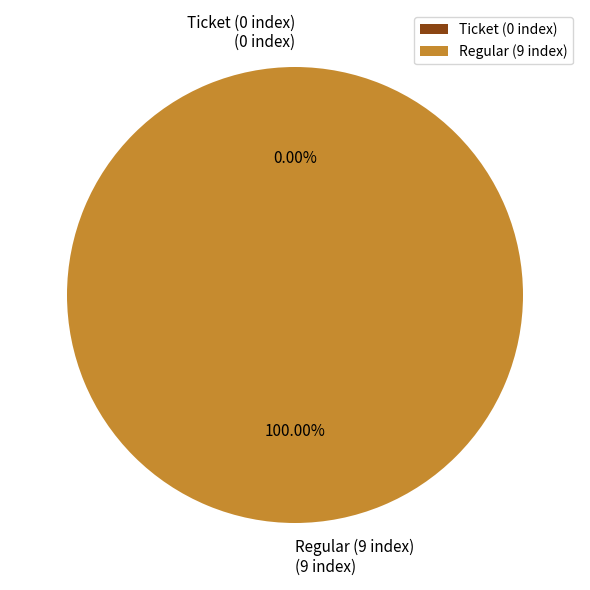

How many segments does this pie chart have?

2